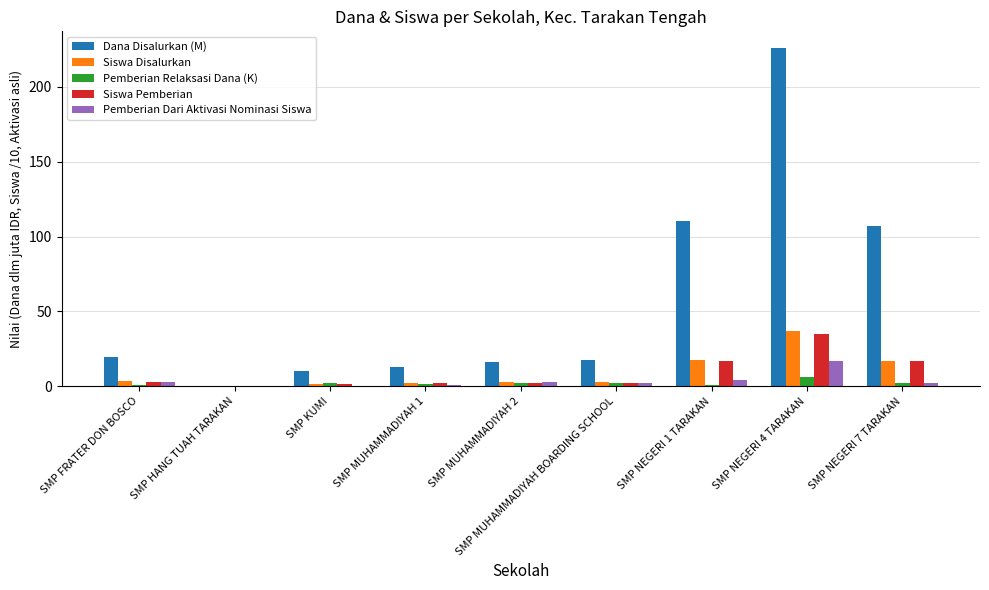

How many values in the Dana Disalurkan (M) series exceed 17?

5